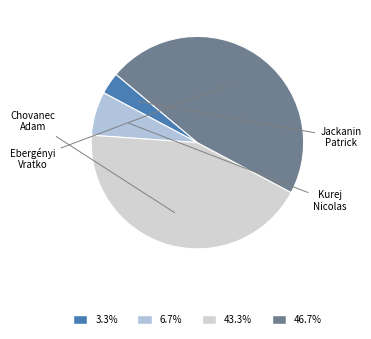

Do Kurej Nicolas and Jackanin Patrick together represent more than half of the pie?

No